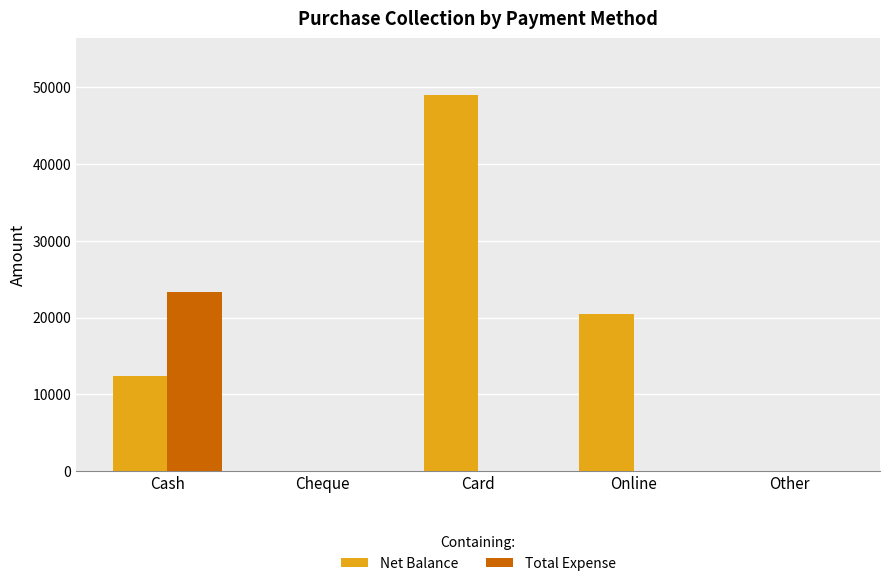

Which series changed the most between Cash and Cheque?

Total Expense